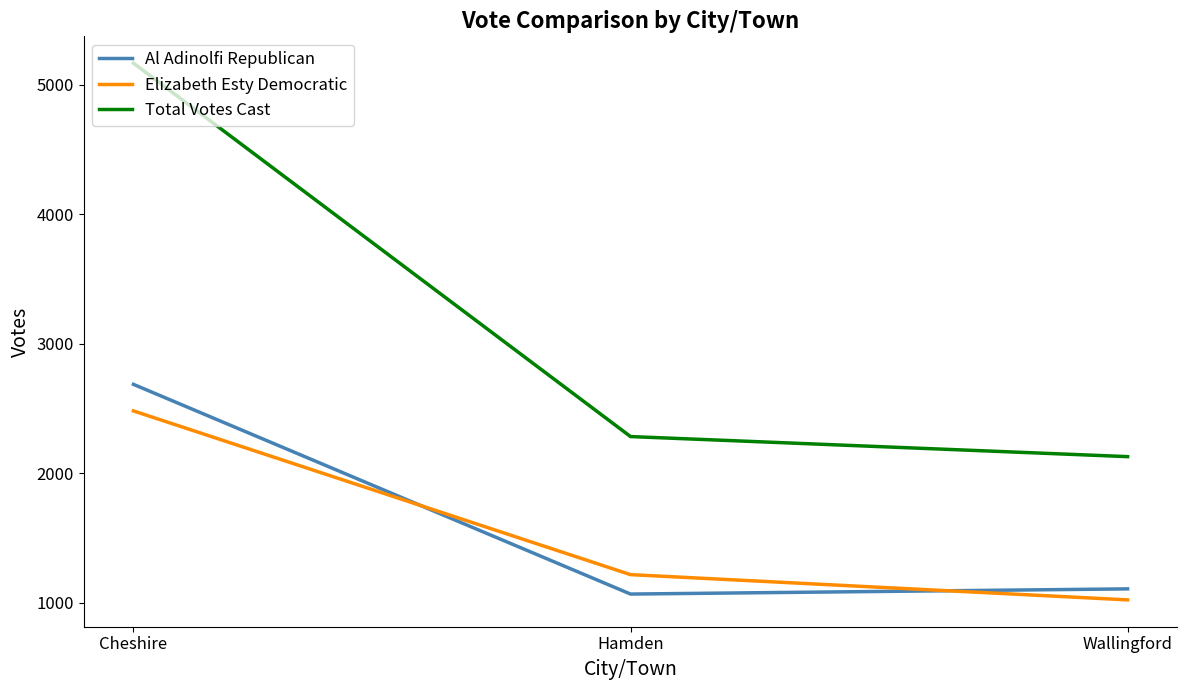

Which series has the widest spread of values?

Total Votes Cast